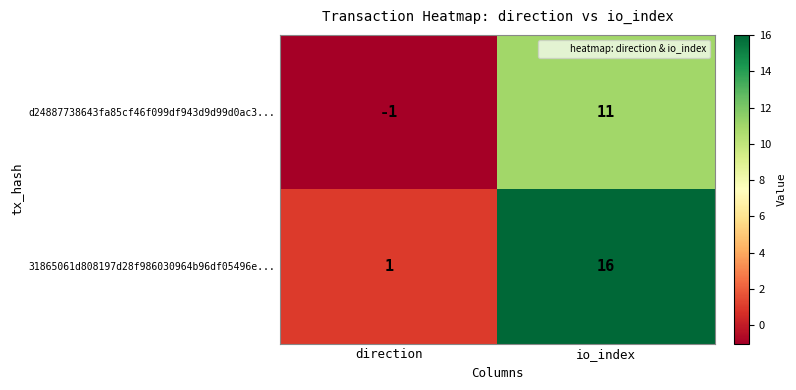

Rank the series by their average value, from highest to lowest.

31865061d808197d28f986030964b96df05496e..., d24887738643fa85cf46f099df943d9d99d0ac3...